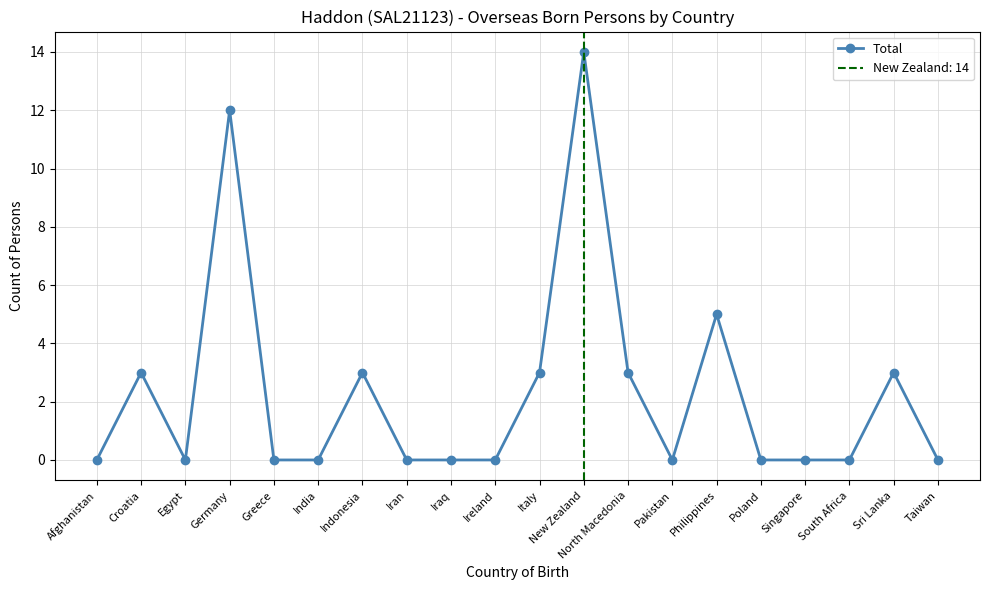

The chart shows a value of 0 at India. True or false?

True